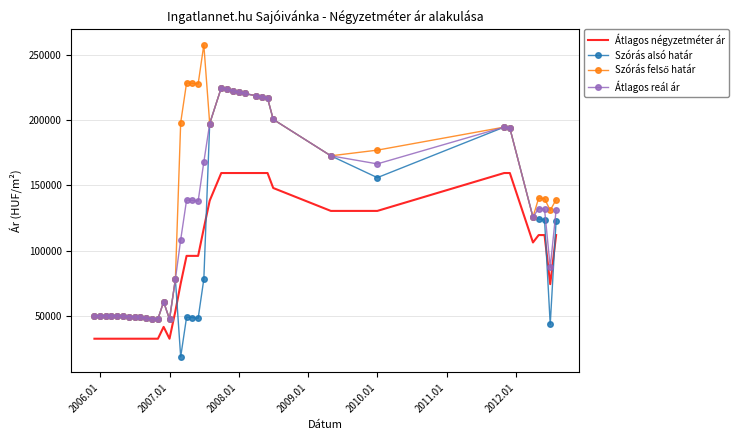

What is the minimum value shown in the chart?

18727